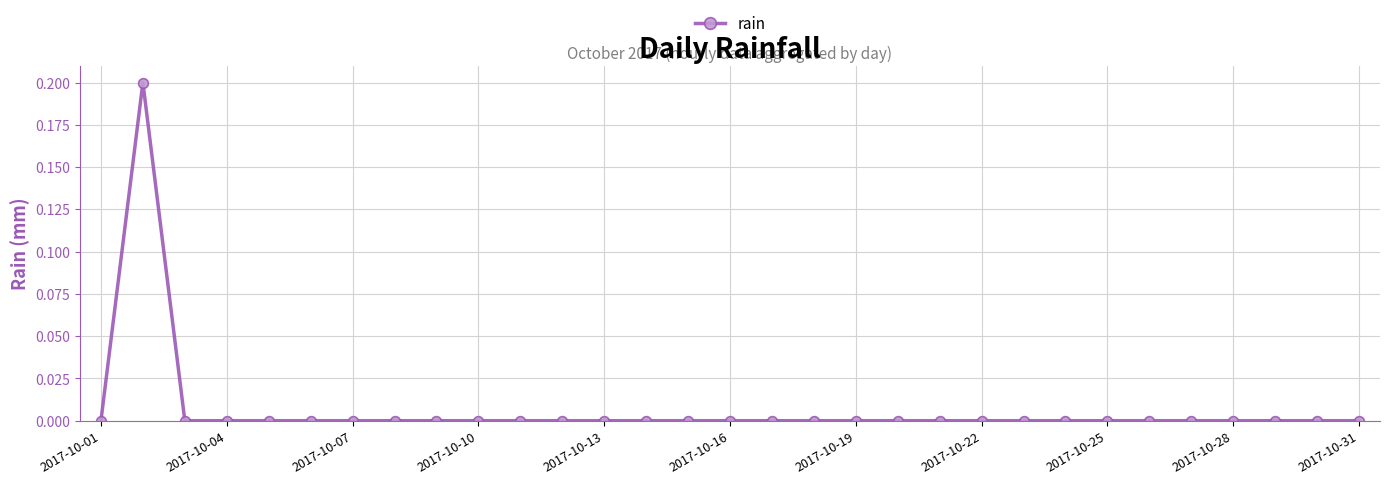

The chart shows a value of 0.0 at 2017-10-01. True or false?

True